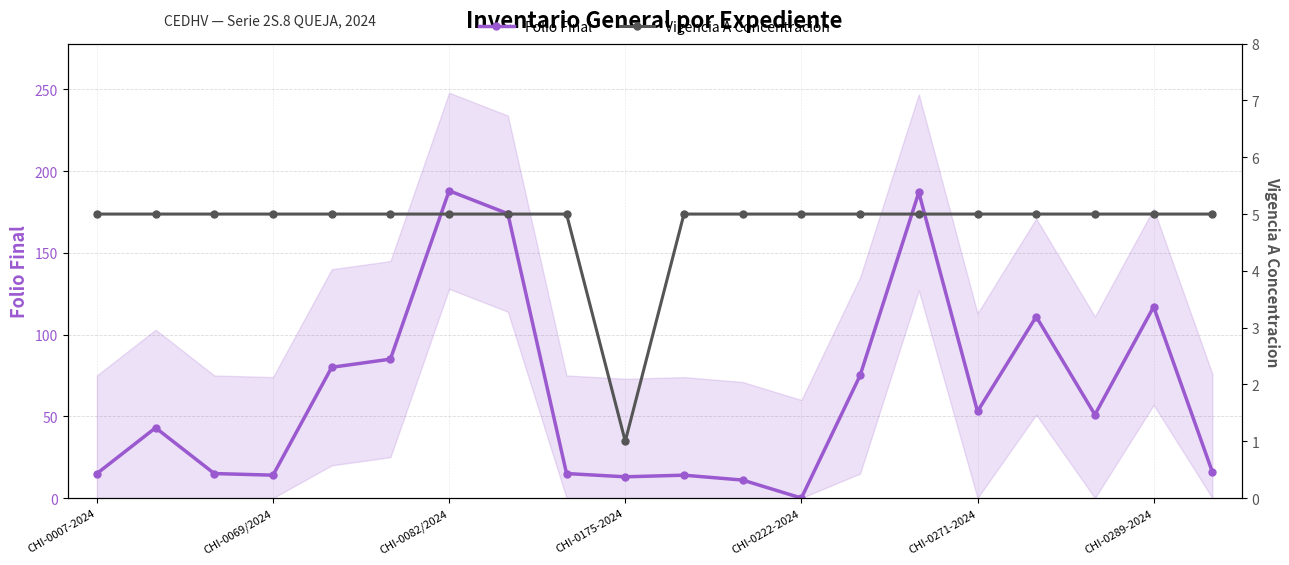

Reading left to right, list all the values displayed in this chart.

Folio Final: 15	43	15	14	80	85	188	174	15	13	14	11	0	75	187	53	111	51	117	16
Vigencia A Concentracion: 5	5	5	5	5	5	5	5	5	1	5	5	5	5	5	5	5	5	5	5